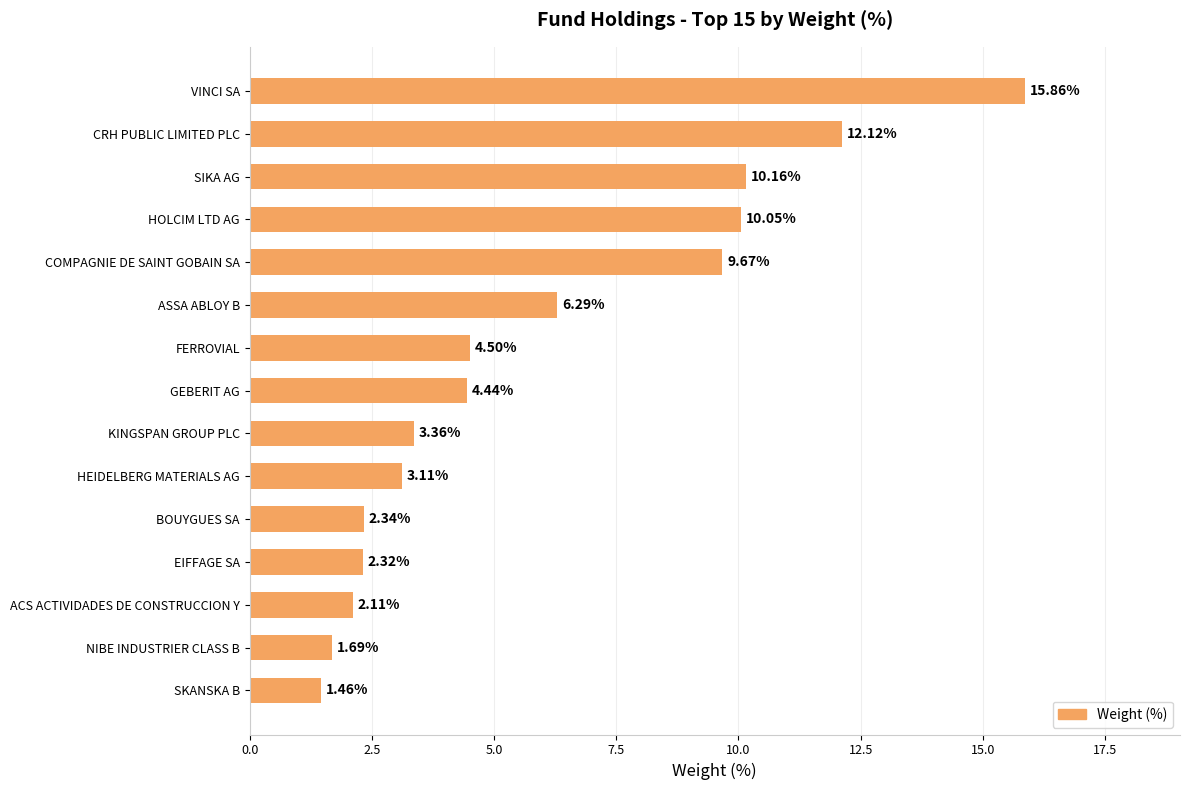

Where is the data nearest to the value 8?

COMPAGNIE DE SAINT GOBAIN SA